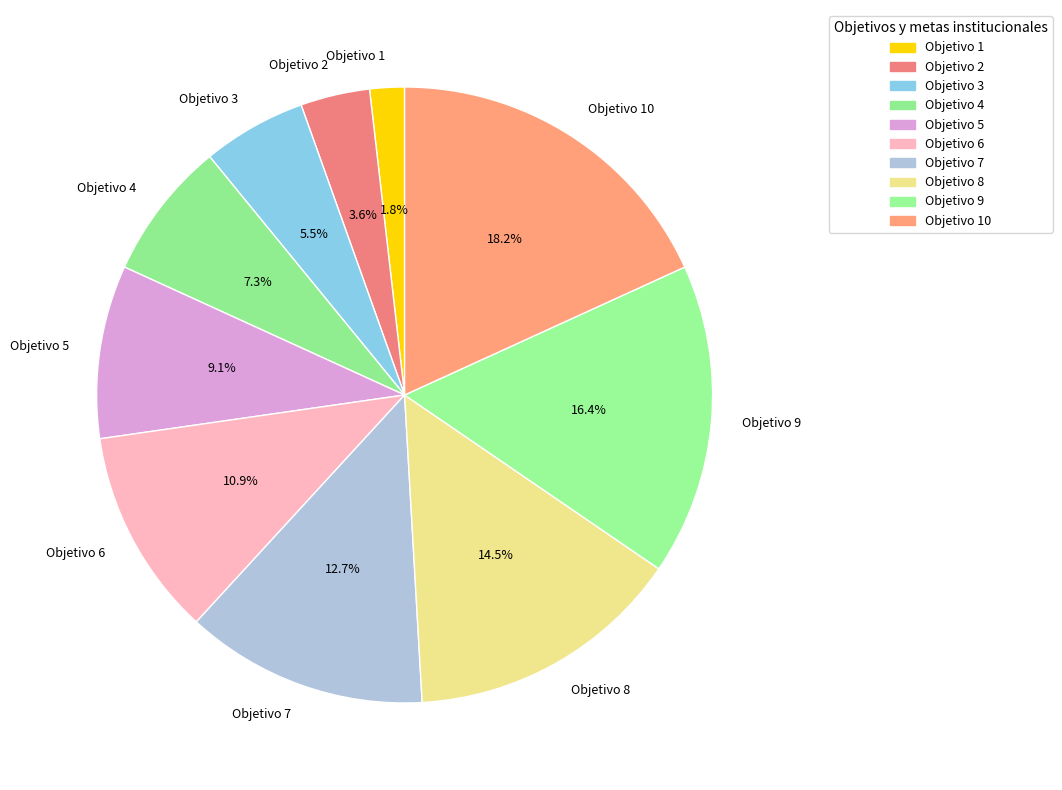

To the nearest percent, what is the difference between the Objetivo 5 and Objetivo 4 slice percentages?

2%